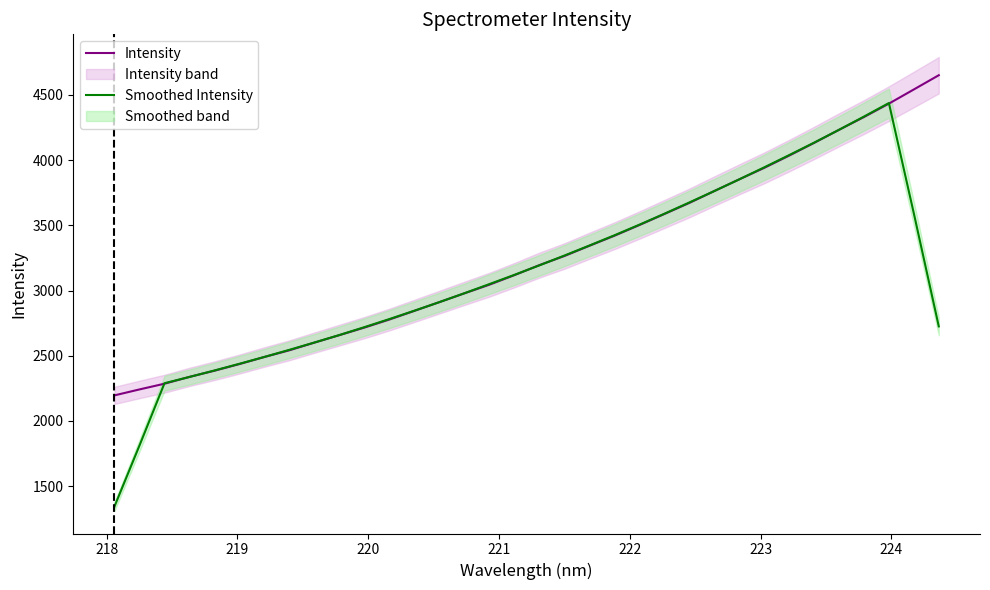

What is the lowest value of the Smoothed Intensity series?

1344.7